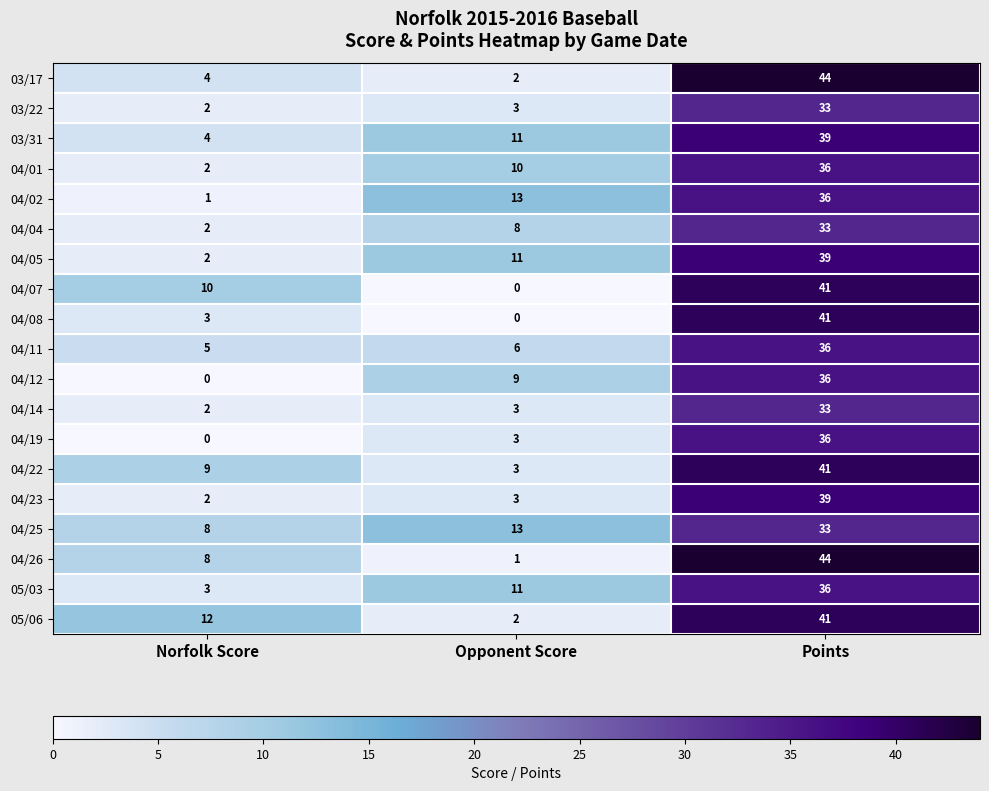

What is the sum of all 04/01 values?

48